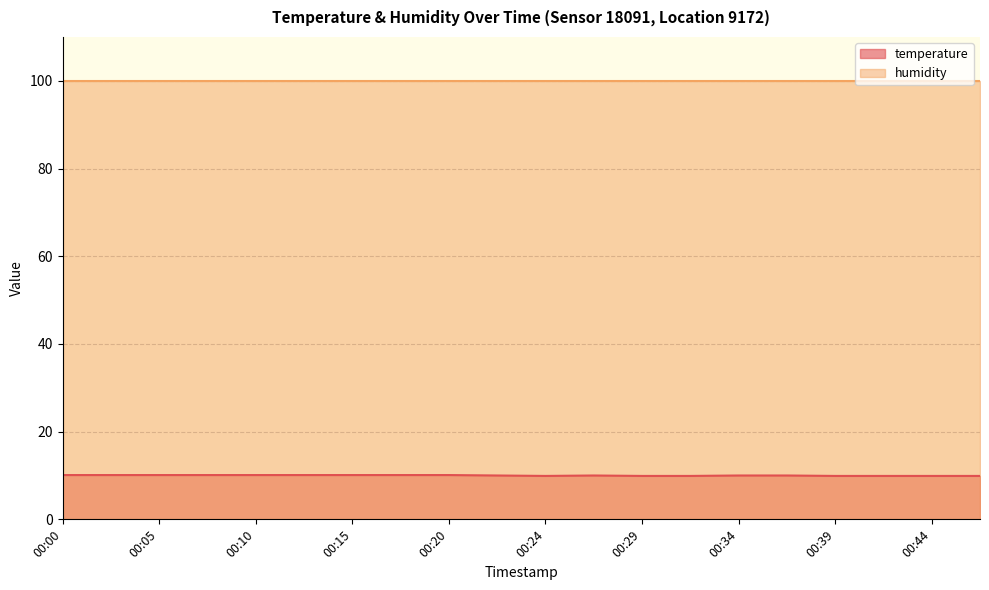

Rank the categories by value from lowest to highest.

00:24, 00:29, 00:32, 00:39, 00:42, 00:44, 00:47, 00:22, 00:27, 00:34, 00:37, 00:00, 00:02, 00:05, 00:07, 00:10, 00:12, 00:15, 00:17, 00:20